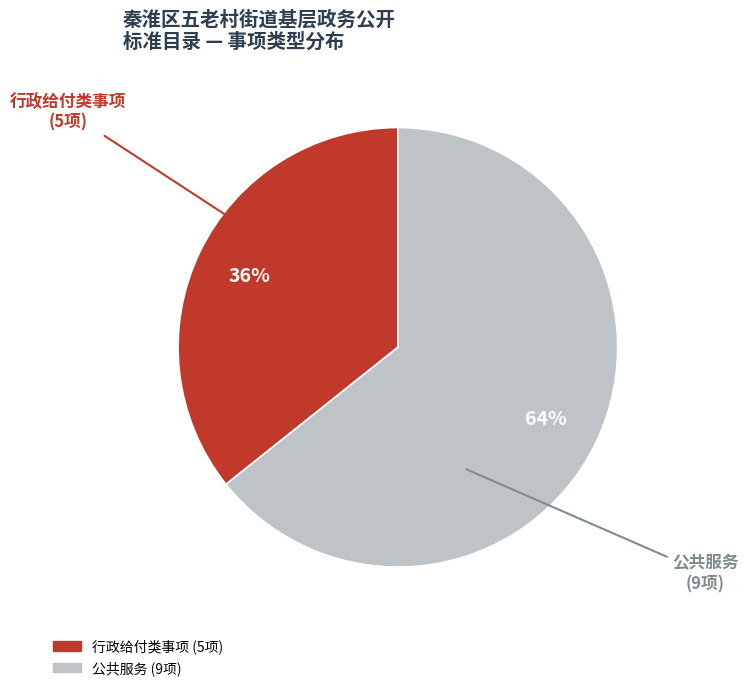

Which category has the biggest portion of the pie?

公共服务